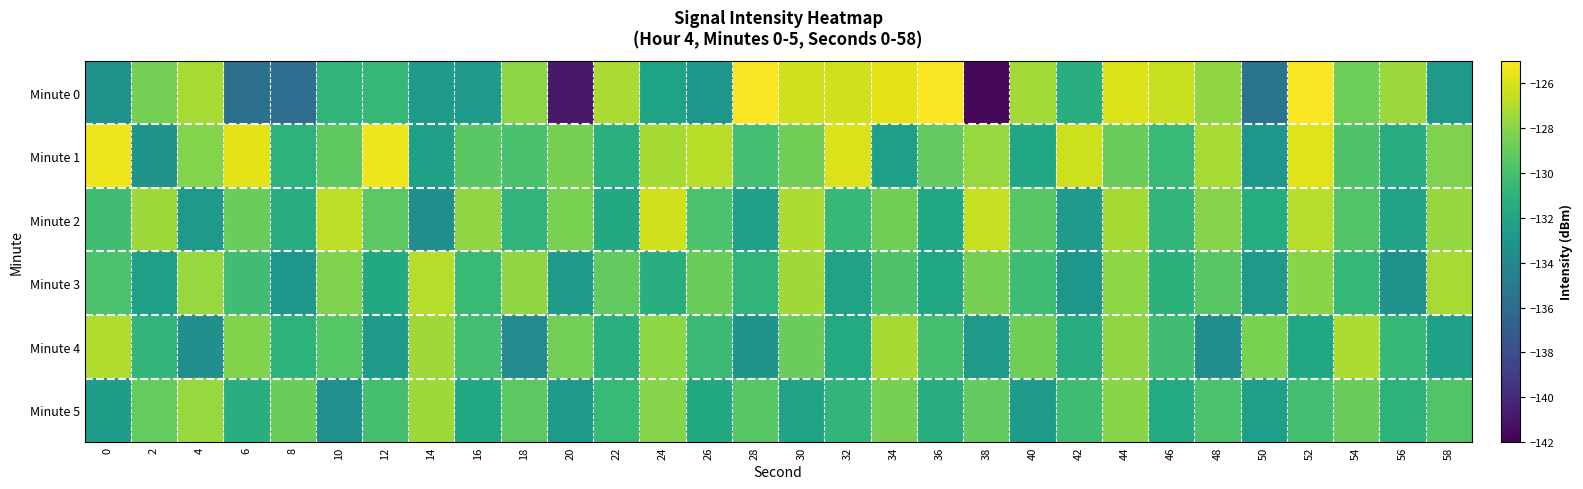

Rank the series at 56 from lowest to highest value.

Minute 3, Minute 2, Minute 1, Minute 5, Minute 4, Minute 0